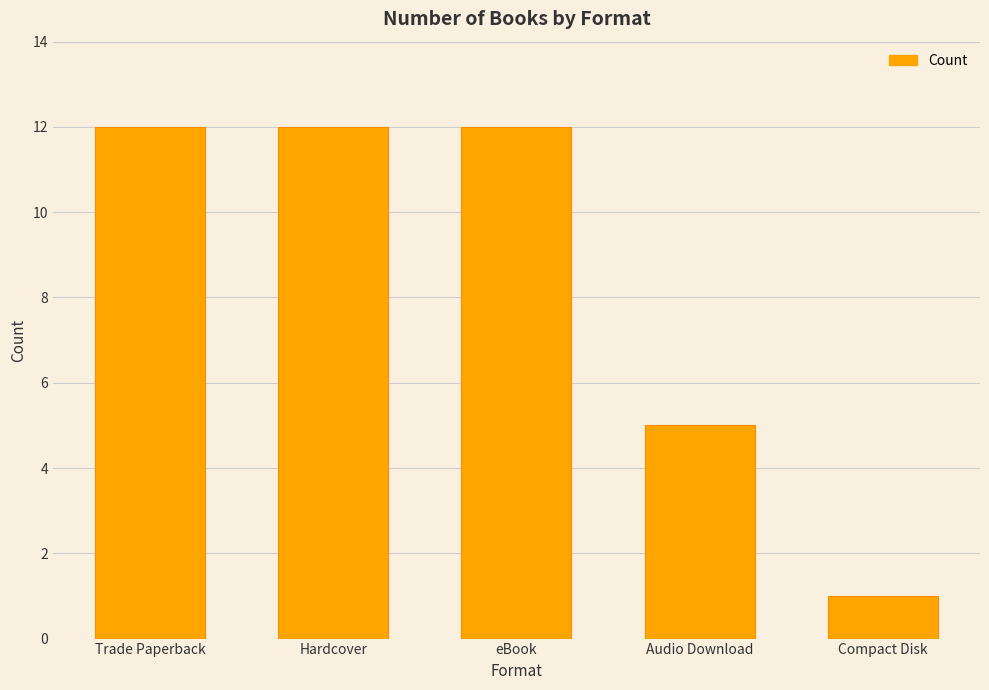

Reading left to right, extract all data points from this chart.

12	12	12	5	1